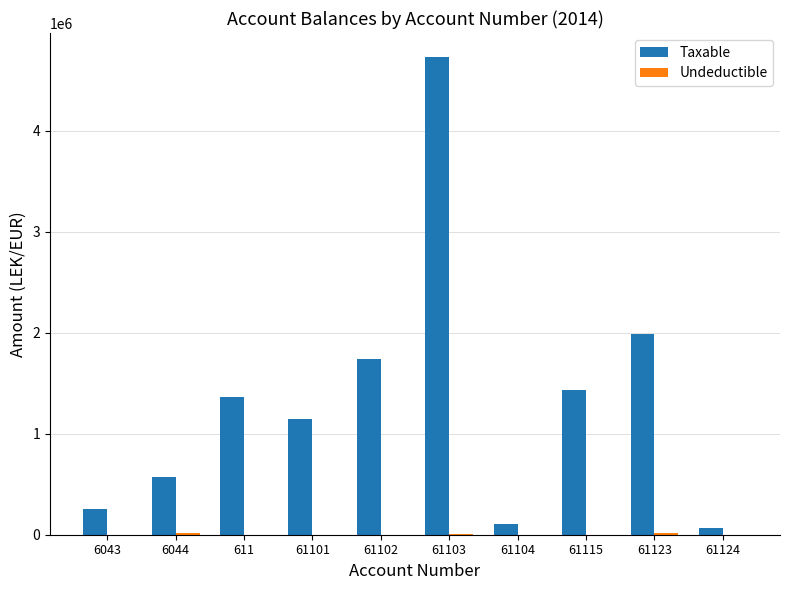

How many groups of bars are there?

10